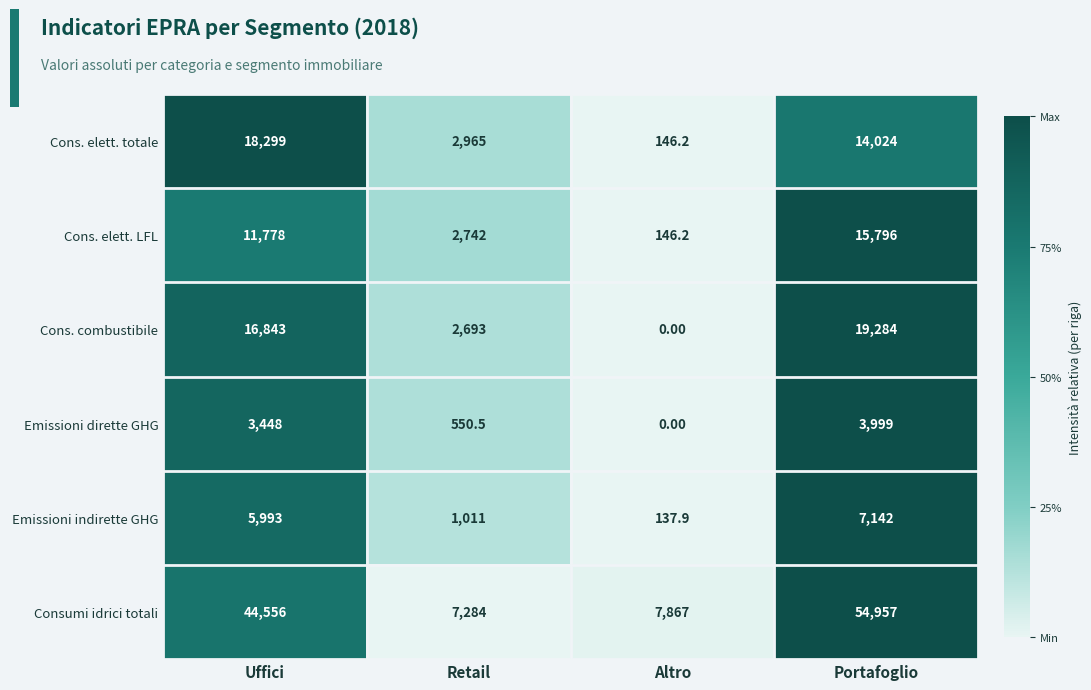

Which series has the largest total across all categories?

Consumi idrici totali